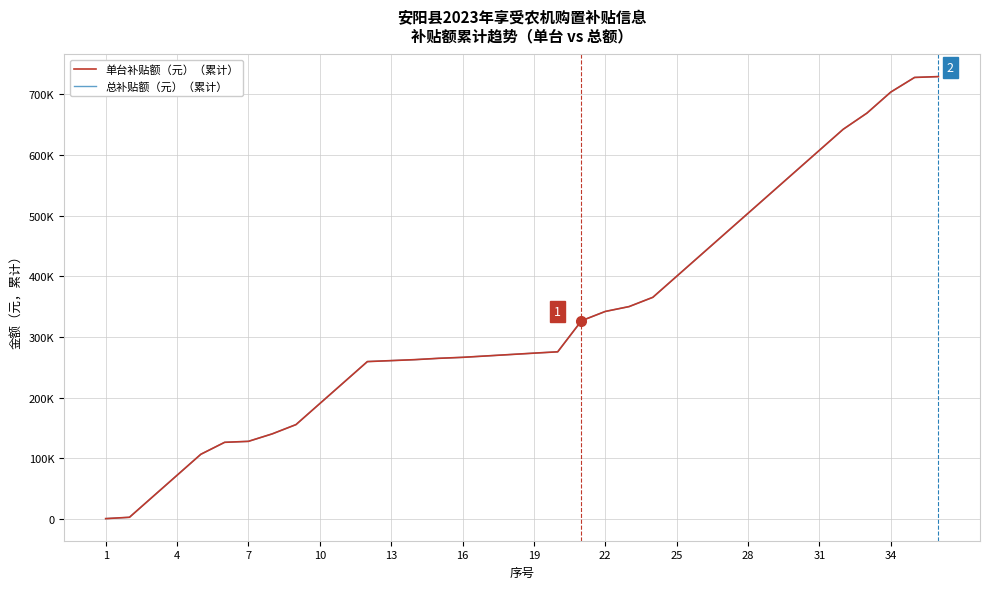

True or false: 单台补贴额（元）（累计） and 总补贴额（元）（累计） intersect in this chart.

False